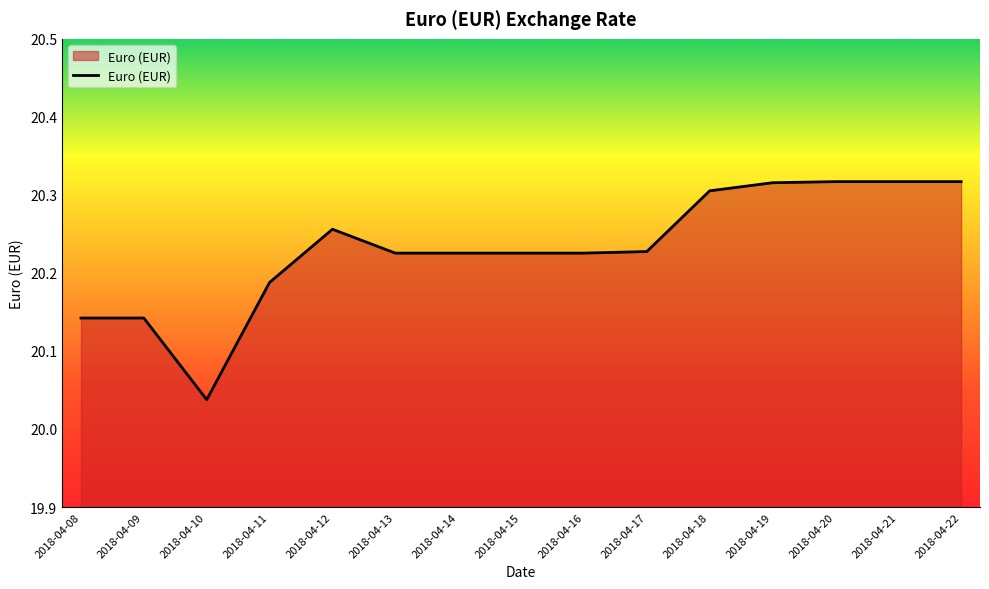

What is the difference between the maximum and minimum values?

0.3